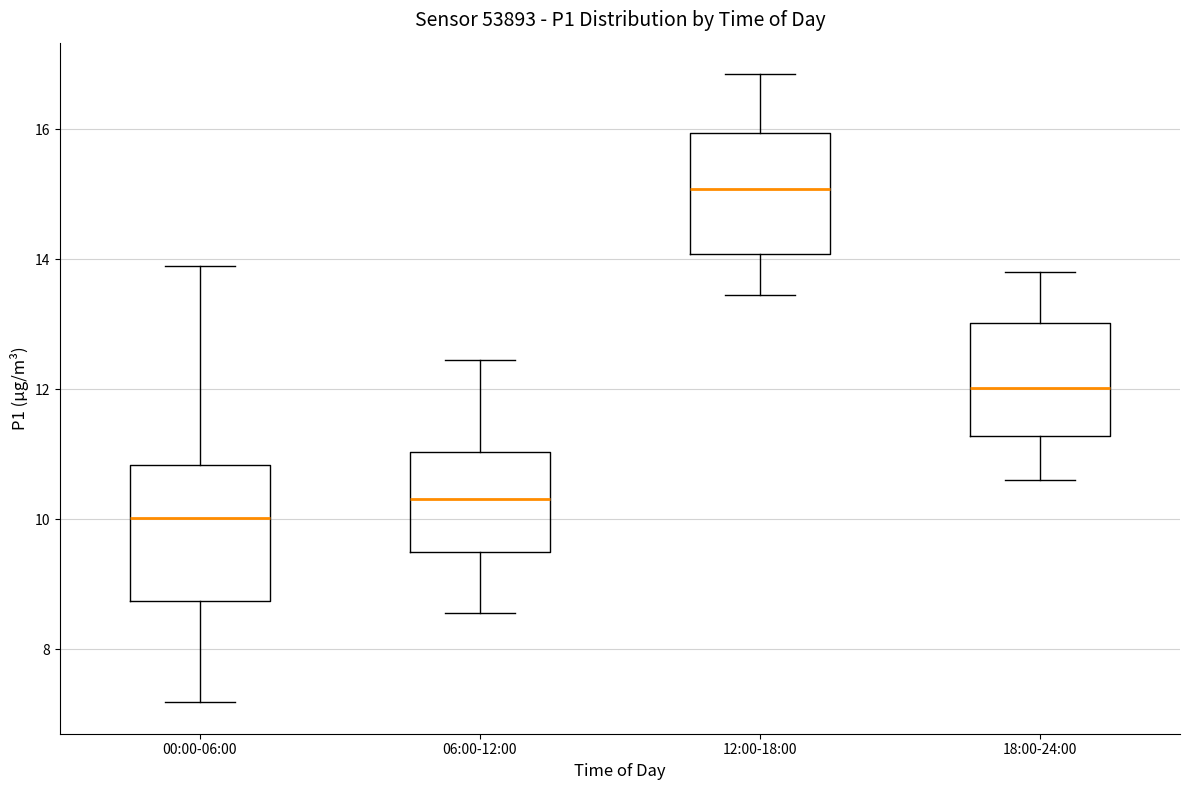

Where does the upper whisker of the box for 18:00-24:00 end on the y-axis? The values are not printed on the chart, so give them approximately, as read against the axis.

13.8